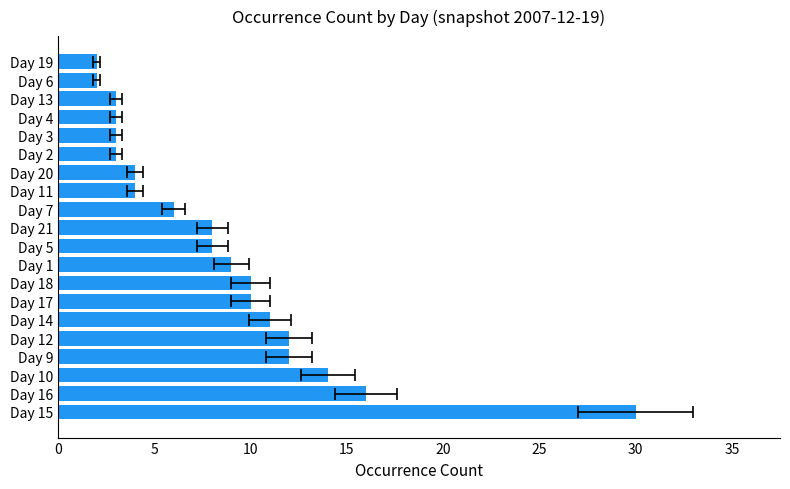

What is the maximum value shown in the chart?

30